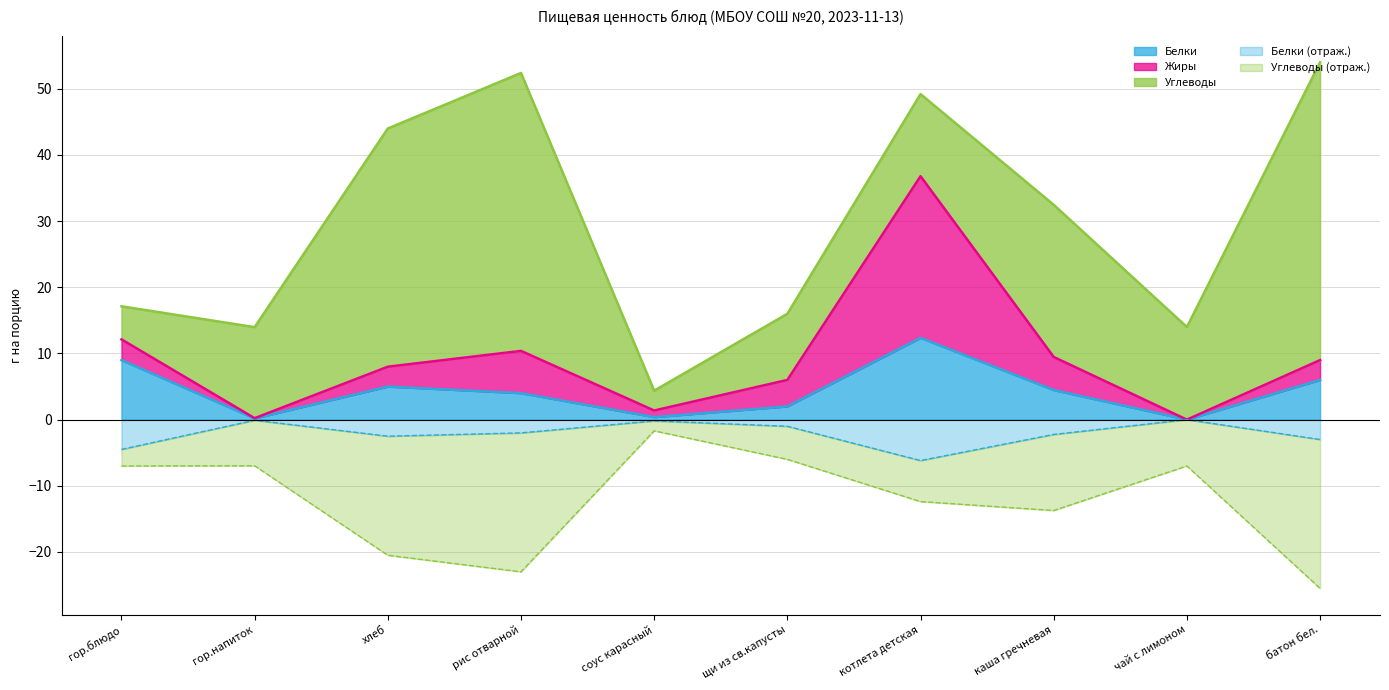

What is the sum of all Углеводы values?

204.2